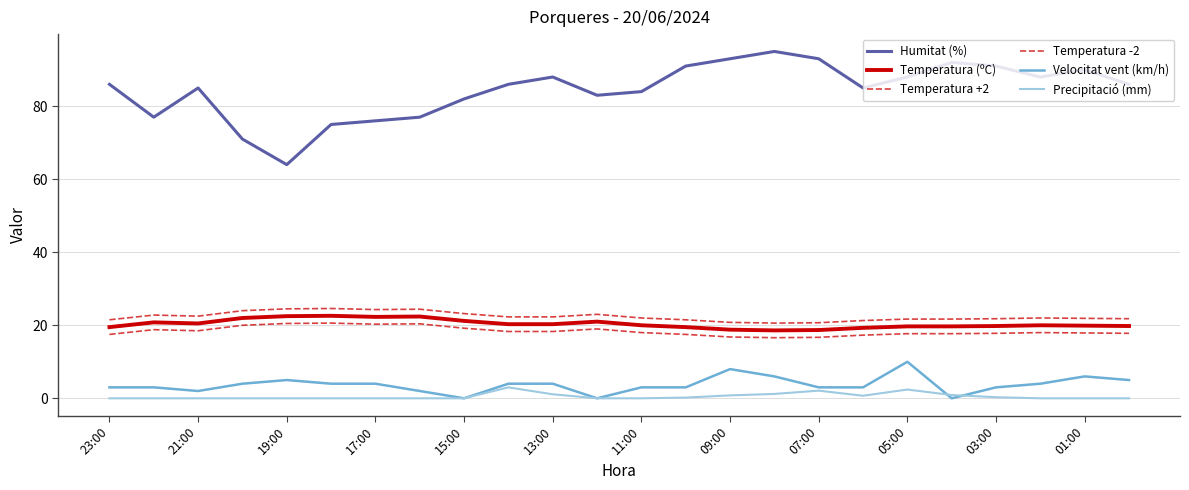

How many lines are shown in the chart?

6